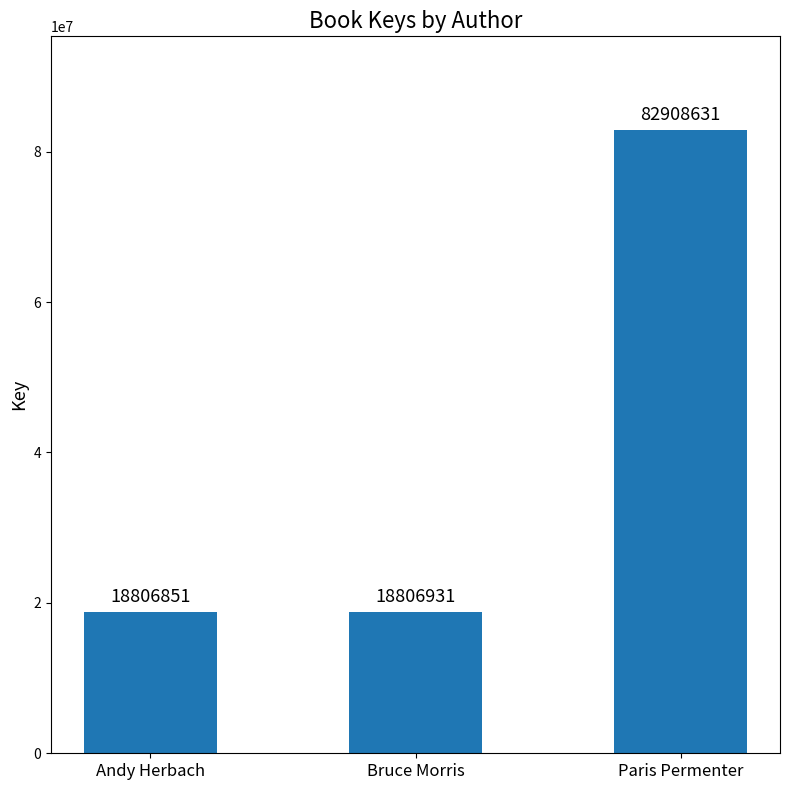

What is the approximate value at Bruce Morris?

18806931